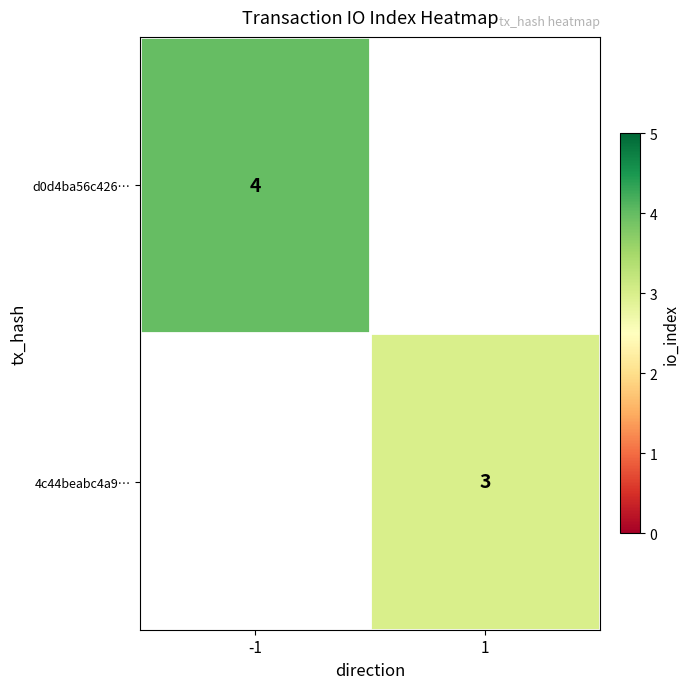

Is it true that 4c44beabc4a9… equals 1 at 1?

False